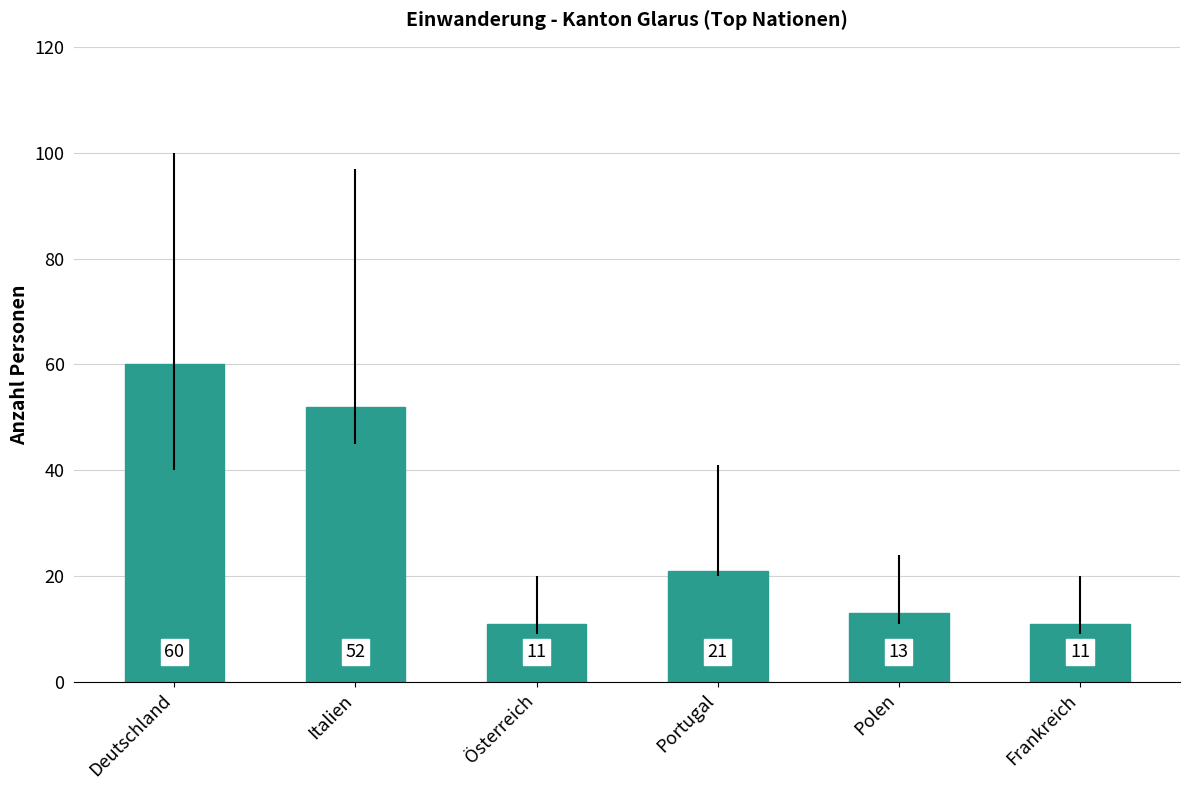

What is the maximum value shown in the chart?

60